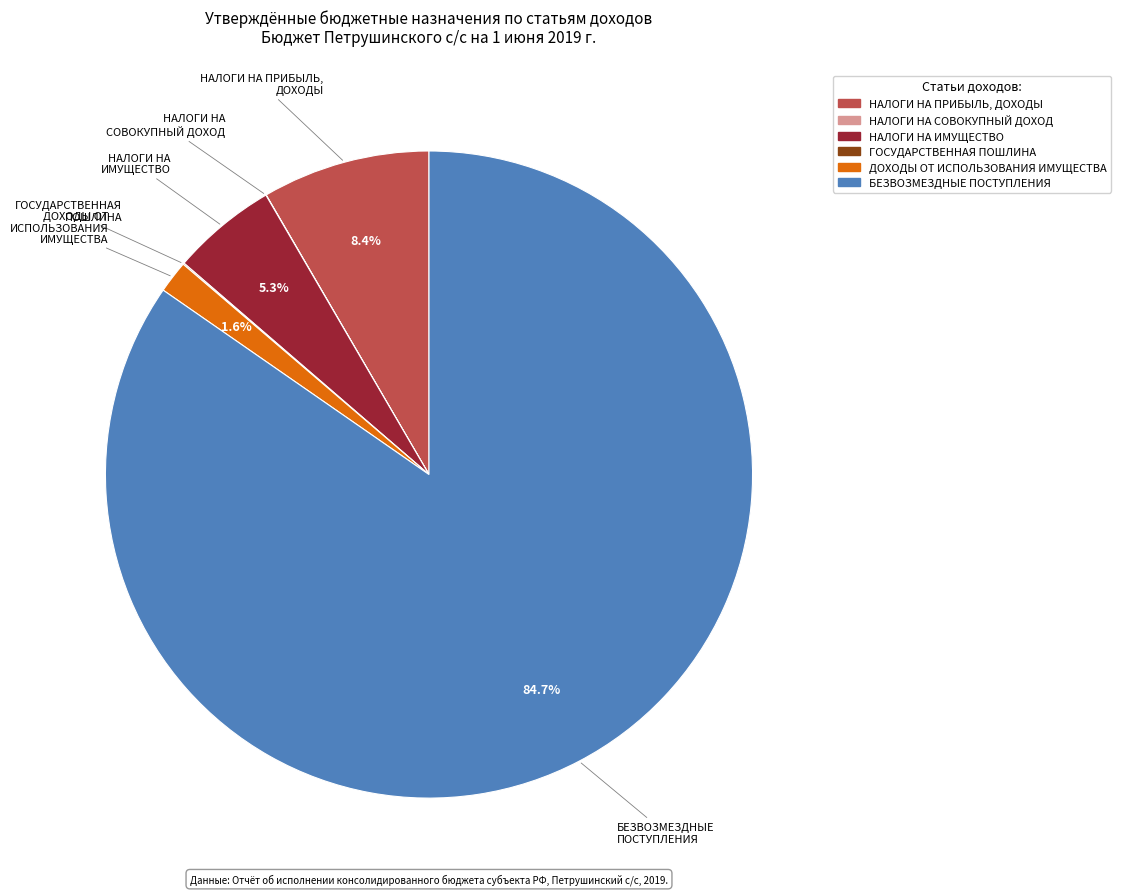

What is the ratio of the value at НАЛОГИ НА ПРИБЫЛЬ, ДОХОДЫ to the value at НАЛОГИ НА ИМУЩЕСТВО?

1.6